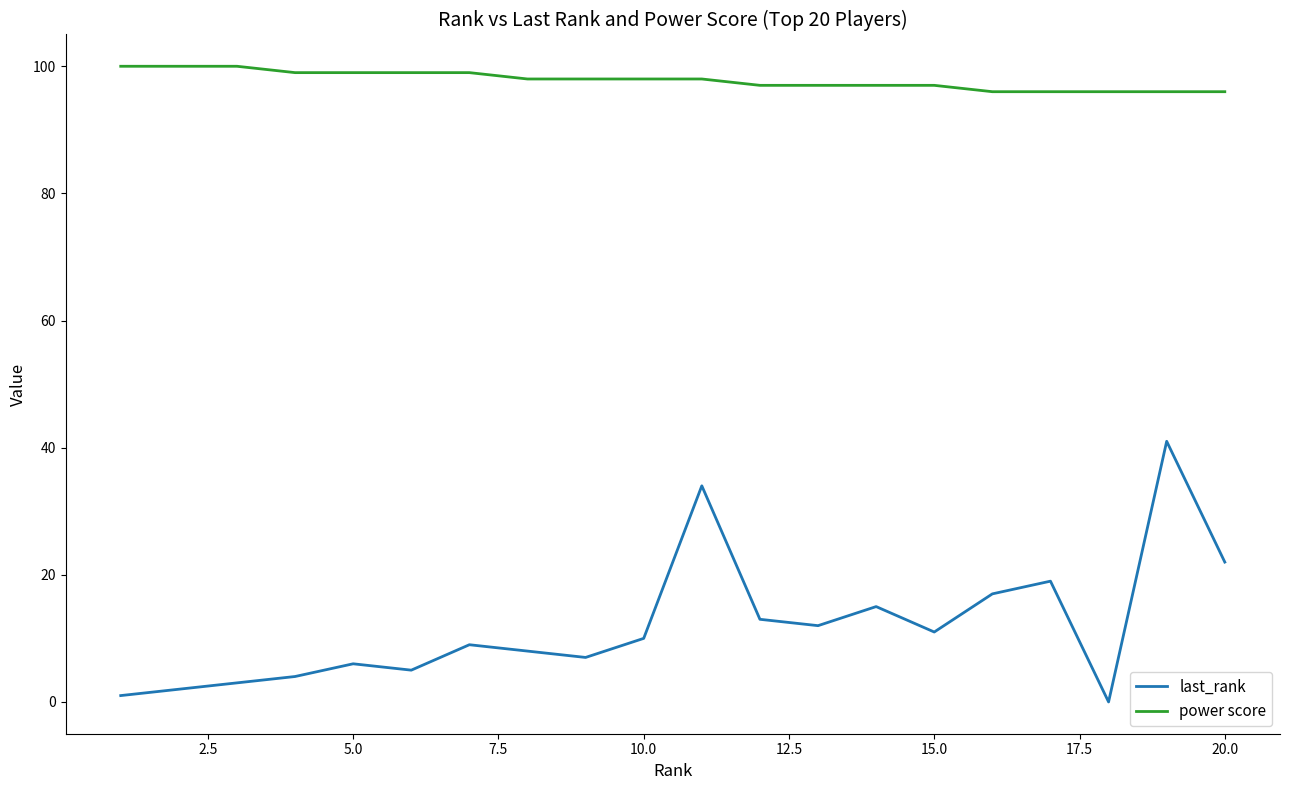

Which series has the largest range (max minus min)?

last_rank